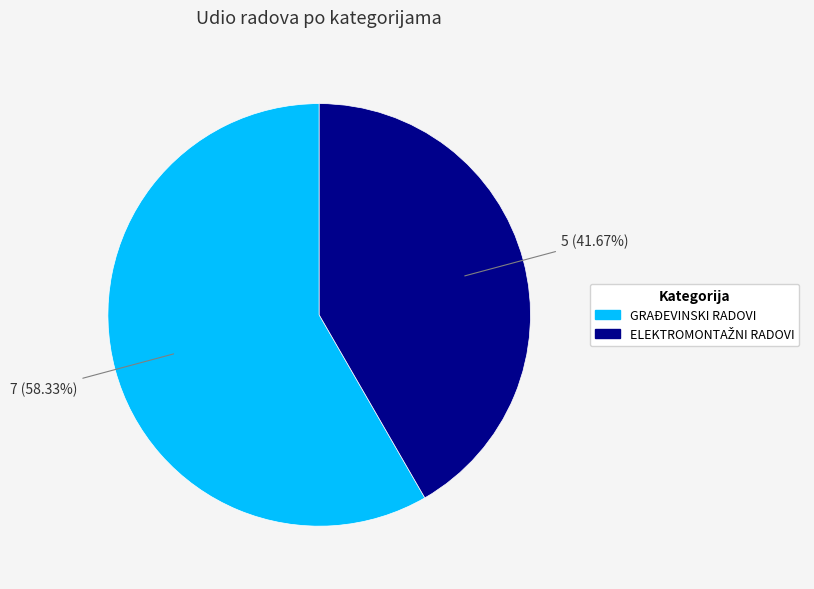

What is the largest slice in the pie chart?

GRAĐEVINSKI RADOVI